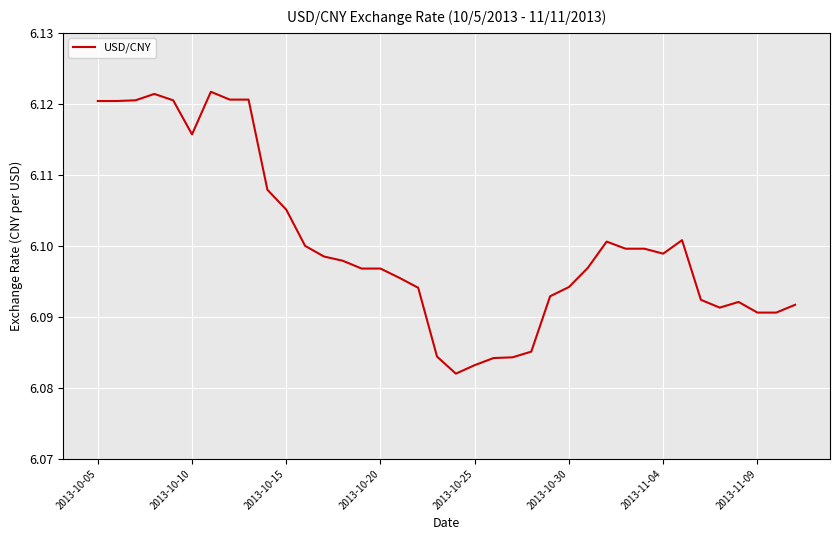

Which label corresponds to the smallest value in the chart?

19